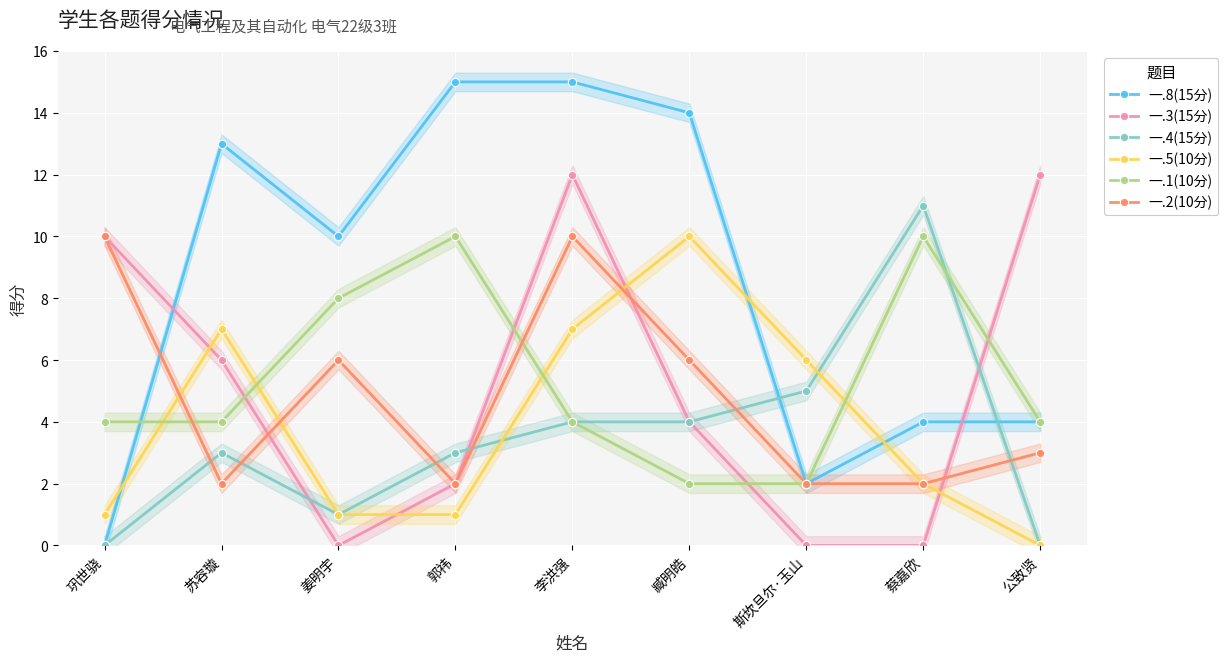

What is the maximum value for 一.8(15分)?

15